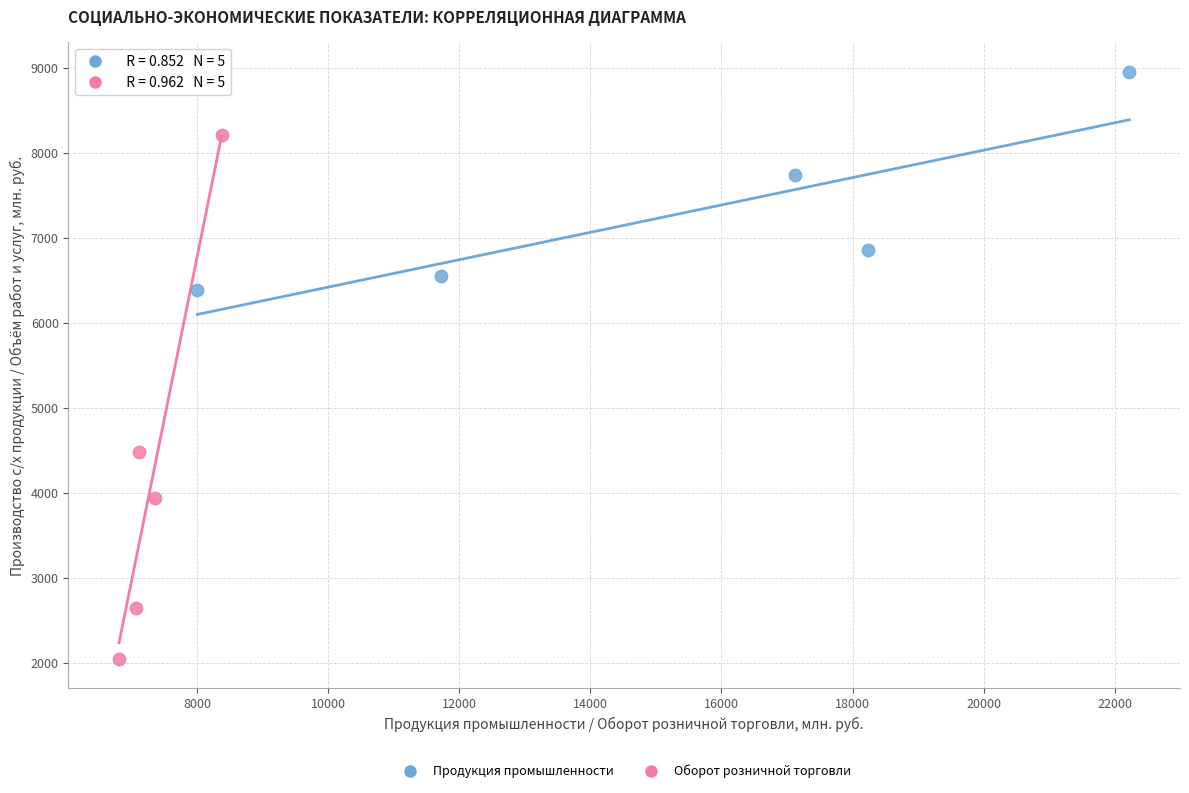

Which series contains the highest Y value?

Продукция промышленности